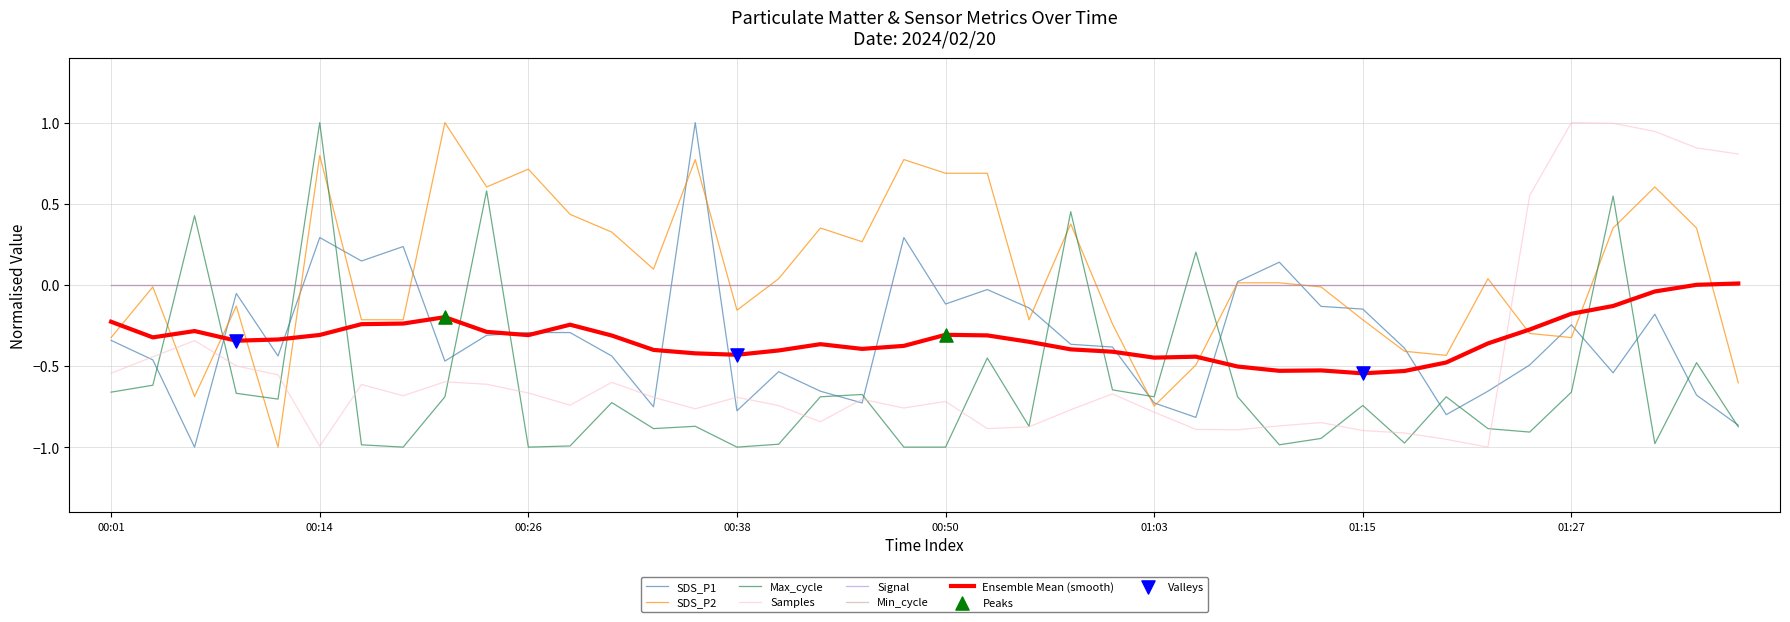

At how many categories does at least one series exceed 0?

28